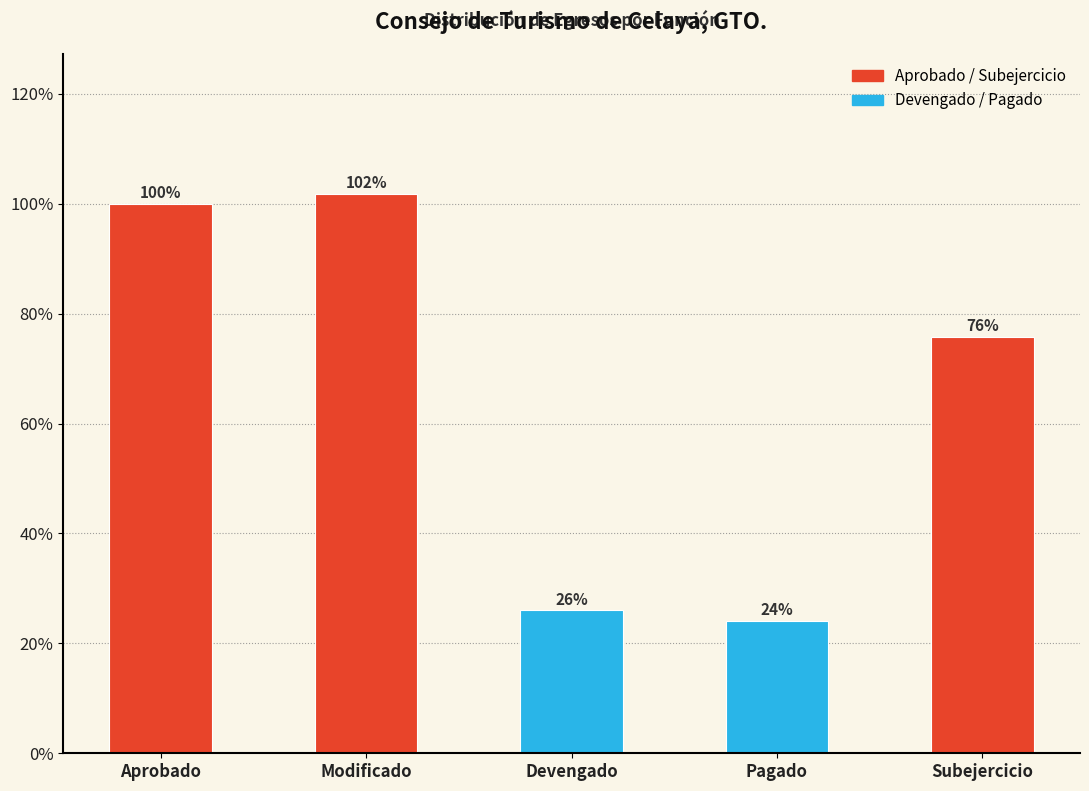

Where does the data first go above 75?

Aprobado